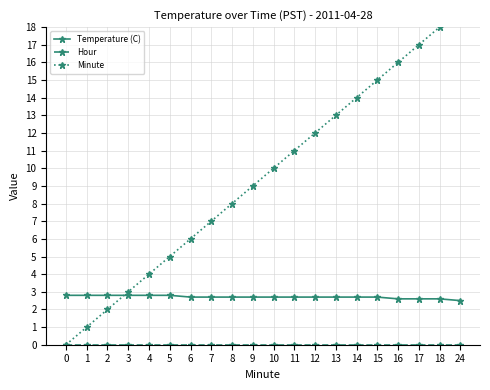

What is the spread (max minus min) of values at 10?

10.0